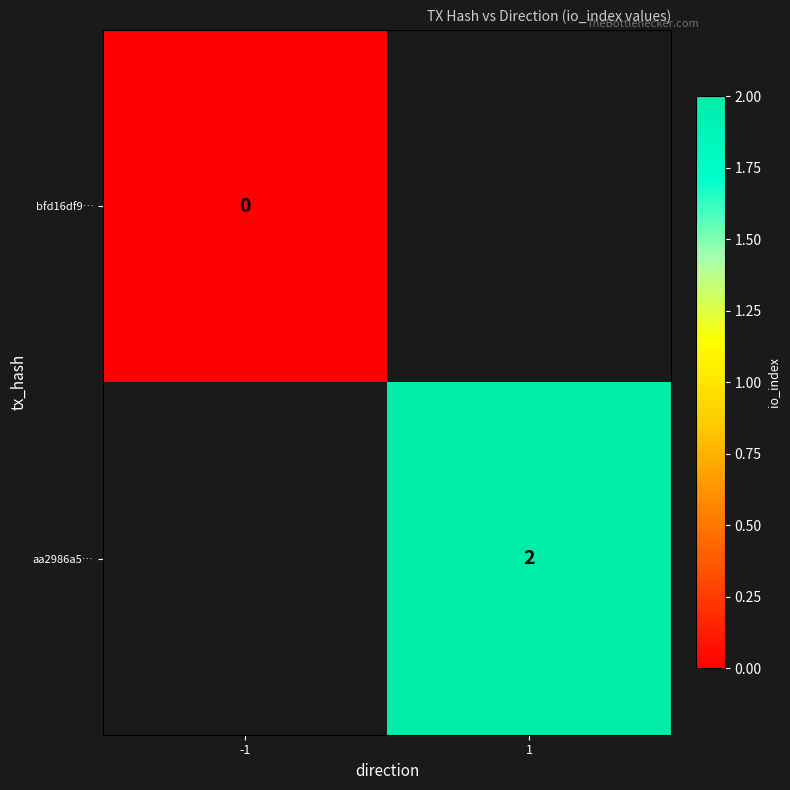

The value of aa2986a5… at 1 is 3. True or false?

False